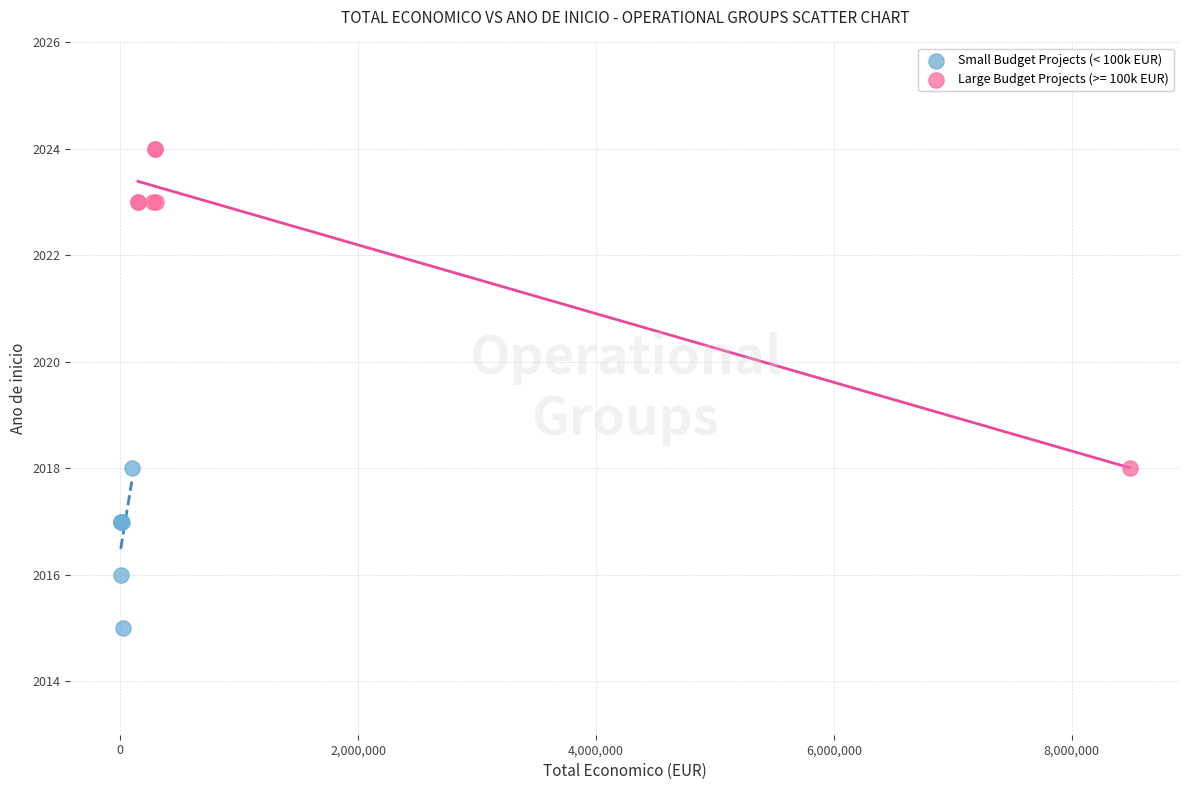

Which series has the widest spread of Y values?

Large Budget Projects (>= 100k EUR)